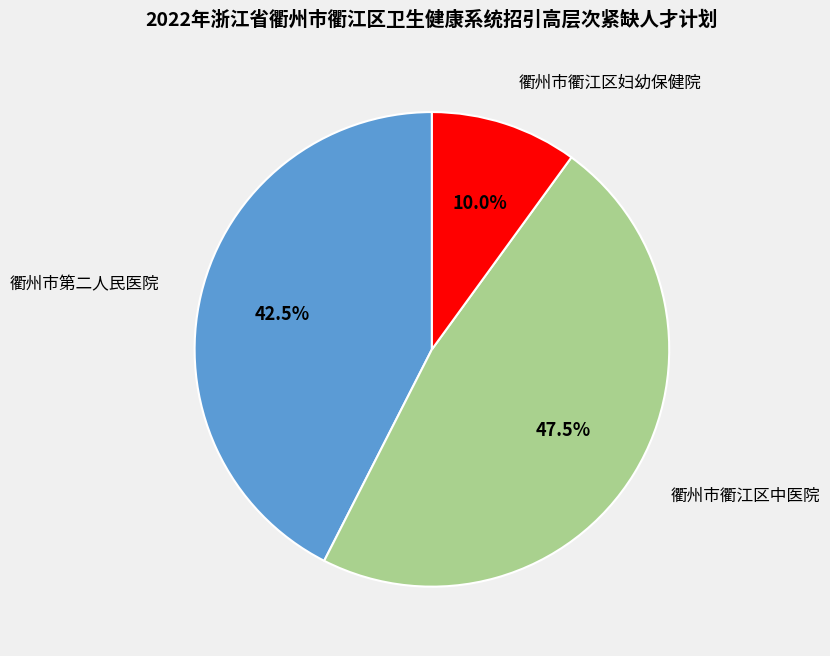

What is the largest slice in the pie chart?

衢州市衢江区中医院